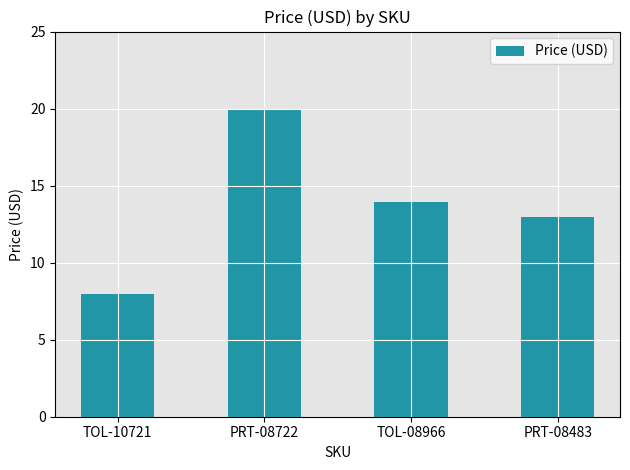

What is the change in value from TOL-10721 to PRT-08483?

+5.0